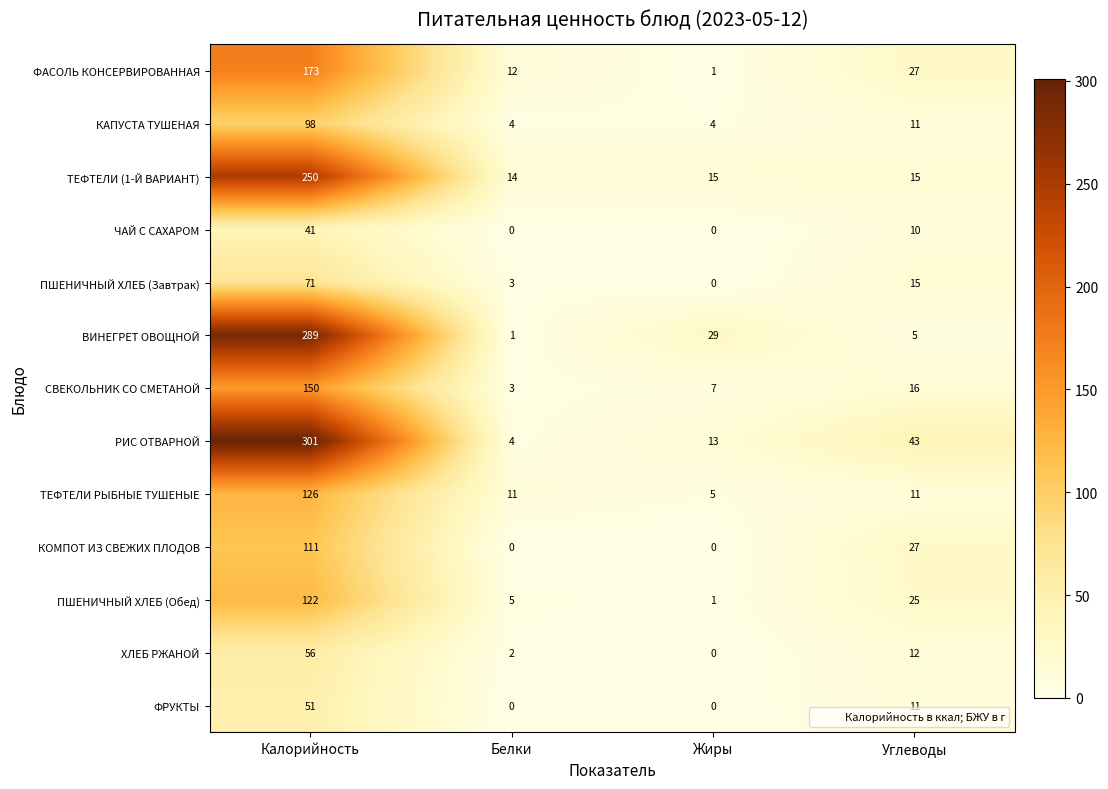

The ЧАЙ С САХАРОМ series shows -22 at Жиры. True or false?

False